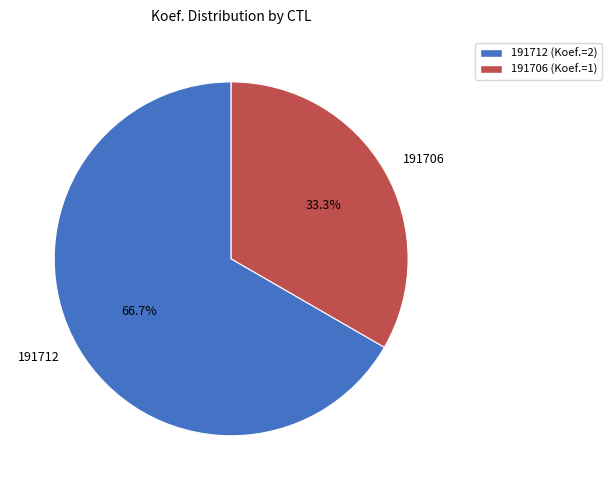

Which has a higher value, 191712 or 191706?

191712